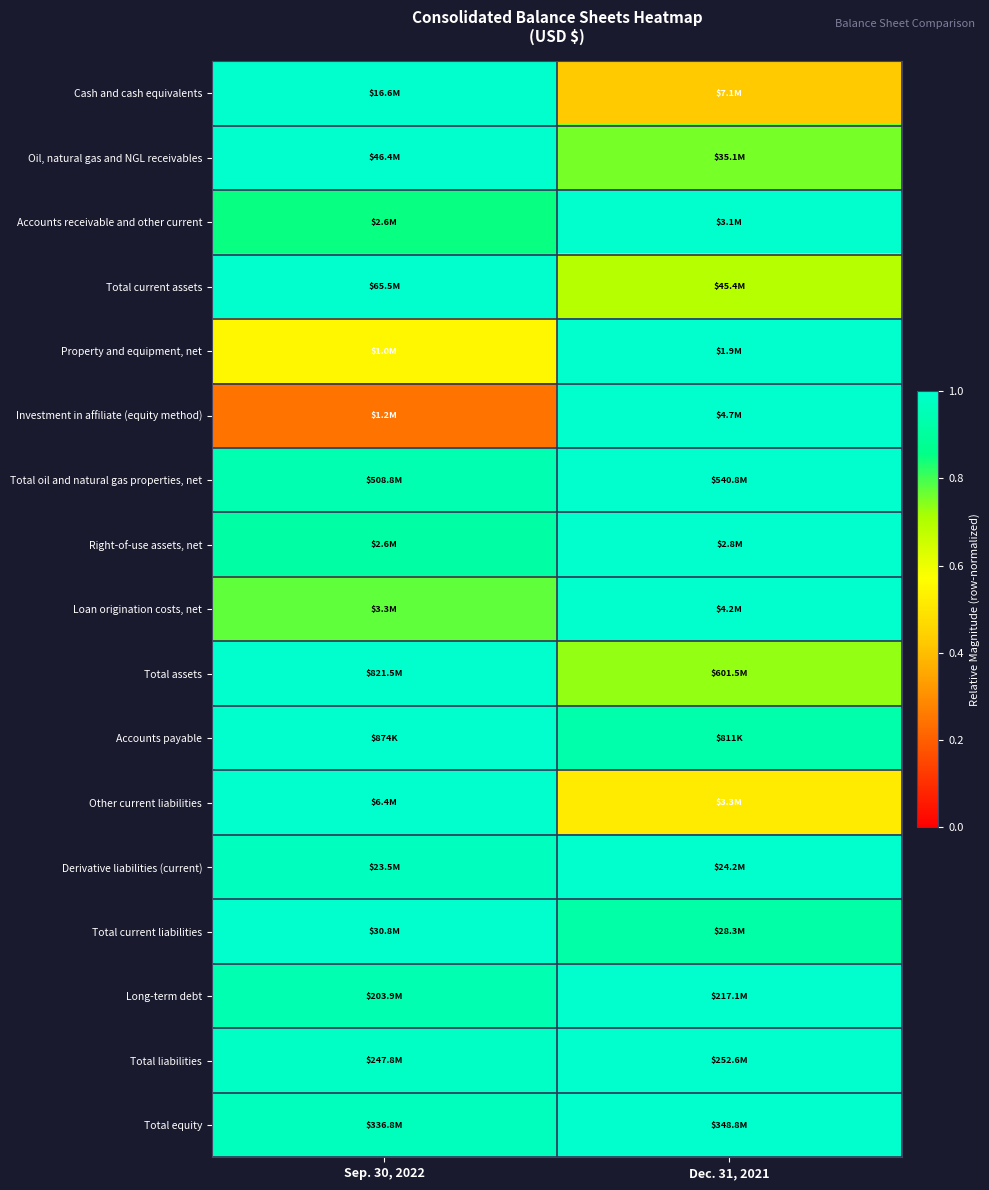

How many series are shown in this chart?

17